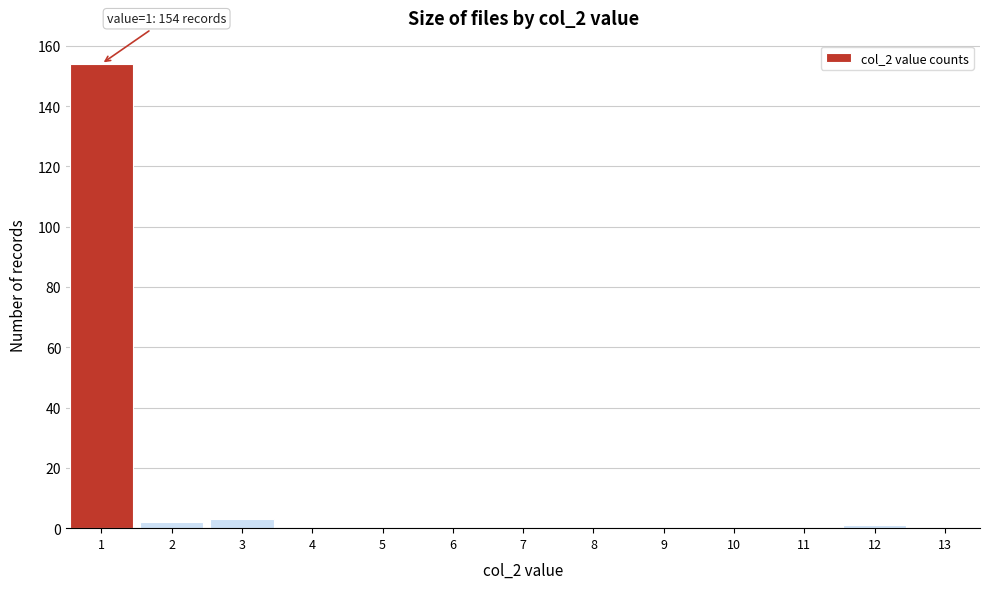

Over which range of the x-axis is the bar tallest?

0.5 to 1.5